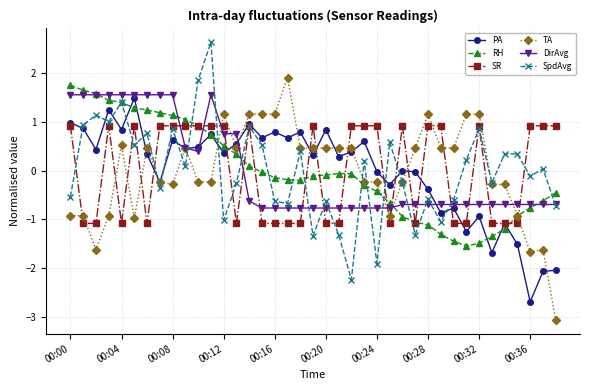

What is the value of the SpdAvg point at the 26th from the left?

0.6